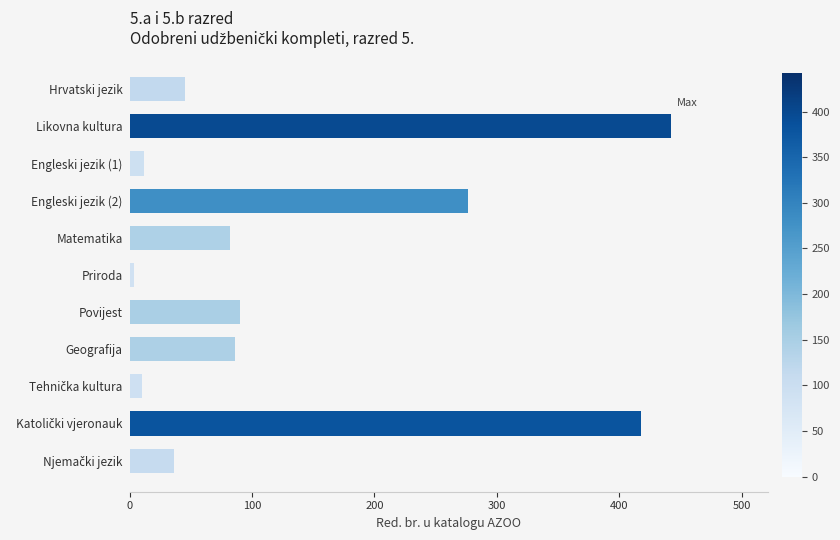

What is the difference between the second highest and minimum values?

414